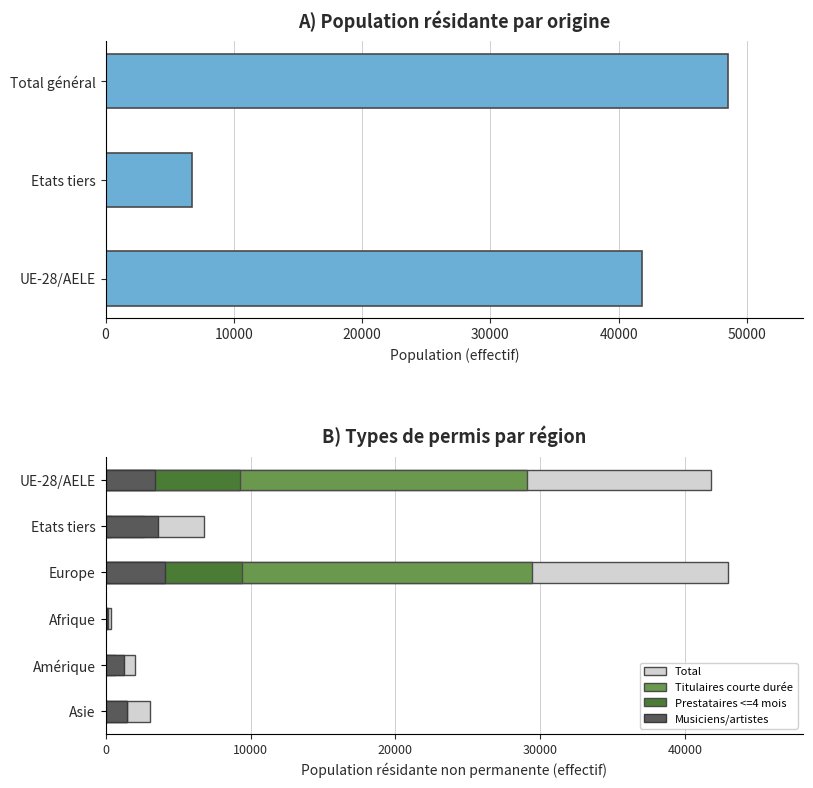

How many values in the Total series are below 6758?

3